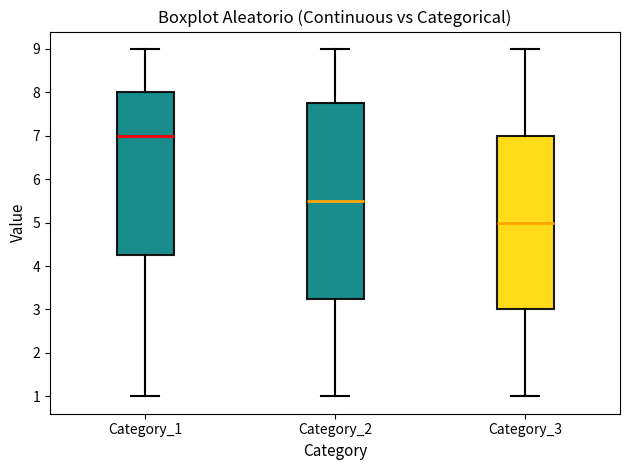

Reading left to right, read every box against the y-axis: the position of its median line, the range the box covers, and the ends of its whiskers. The values are not printed on the chart, so give them approximately, as read against the axis.

Category_1: median 7.0, box 4.3 to 8.0, whiskers 1.0 to 9.0
Category_2: median 5.5, box 3.3 to 7.8, whiskers 1.0 to 9.0
Category_3: median 5.0, box 3.0 to 7.0, whiskers 1.0 to 9.0